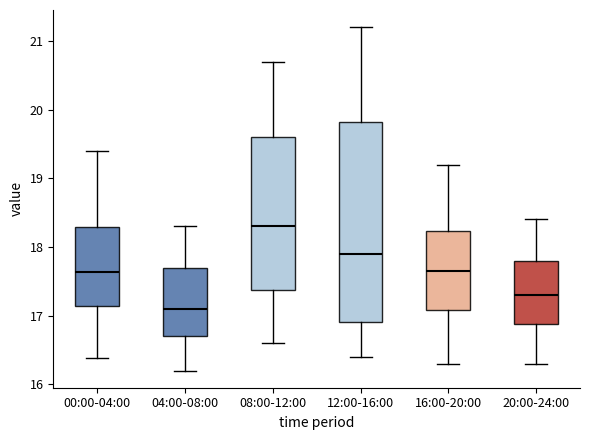

Reading left to right, read every box against the y-axis: the position of its median line, the range the box covers, and the ends of its whiskers. The values are not printed on the chart, so give them approximately, as read against the axis.

00:00-04:00: median 17.6, box 17.1 to 18.3, whiskers 16.4 to 19.4
04:00-08:00: median 17.1, box 16.7 to 17.7, whiskers 16.2 to 18.3
08:00-12:00: median 18.3, box 17.4 to 19.6, whiskers 16.6 to 20.7
12:00-16:00: median 17.9, box 16.9 to 19.8, whiskers 16.4 to 21.2
16:00-20:00: median 17.7, box 17.1 to 18.2, whiskers 16.3 to 19.2
20:00-24:00: median 17.3, box 16.9 to 17.8, whiskers 16.3 to 18.4